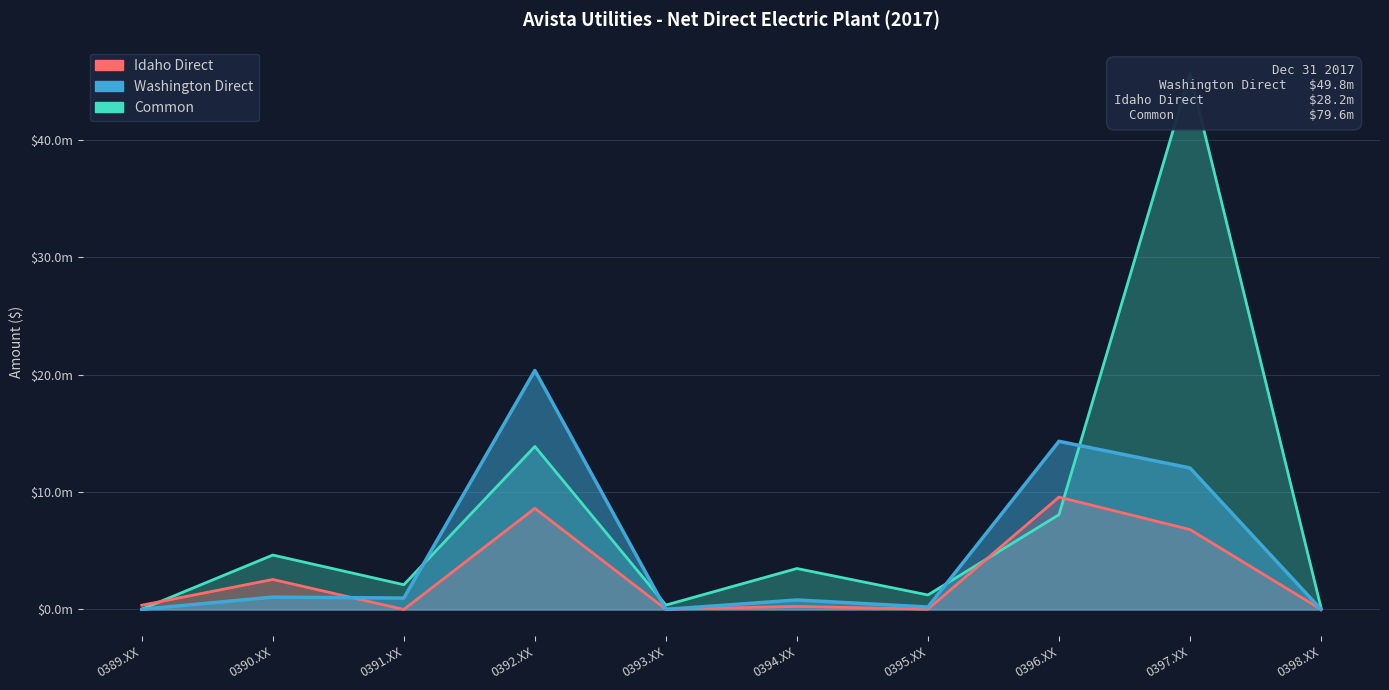

In Idaho Direct, how many points are higher than both neighbors (excluding endpoints)?

4